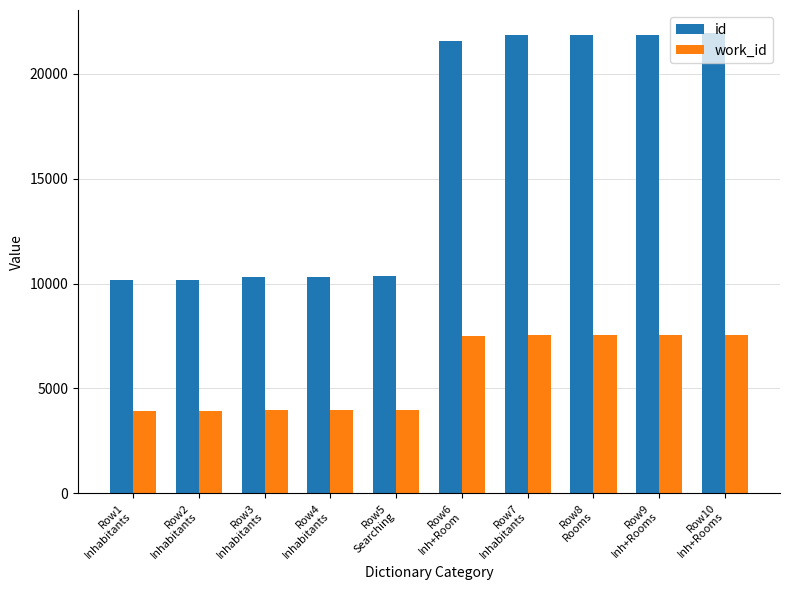

How many values in the work_id series are below 7519?

5